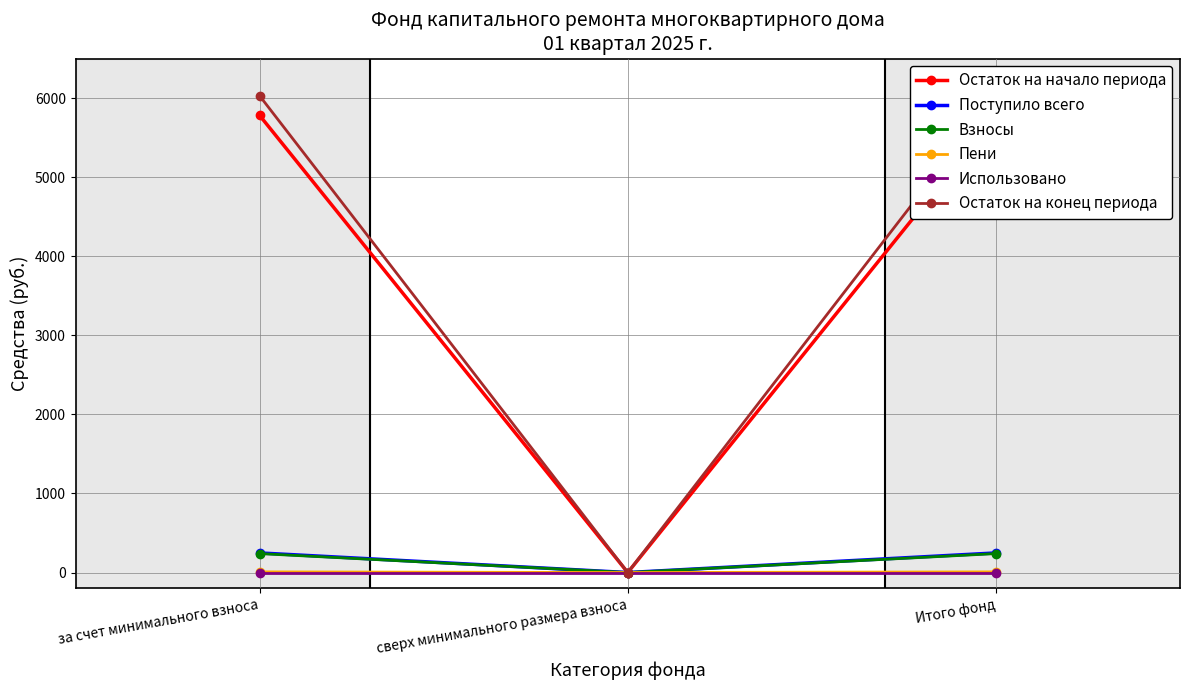

At which category is the sum across all series the highest?

за счет минимального взноса